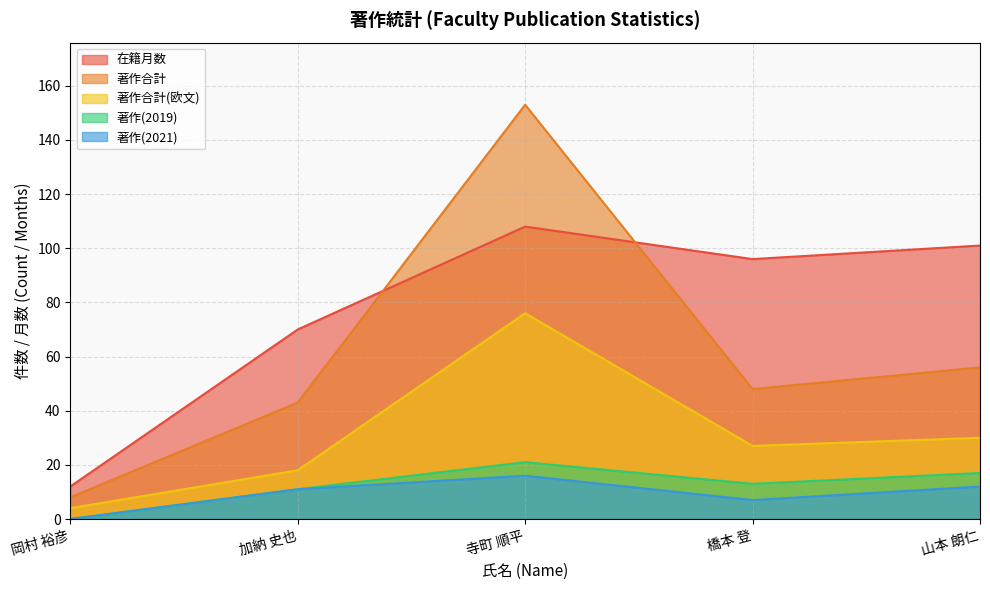

Which series changed the most between 岡村 裕彦 and 寺町 順平?

著作合計